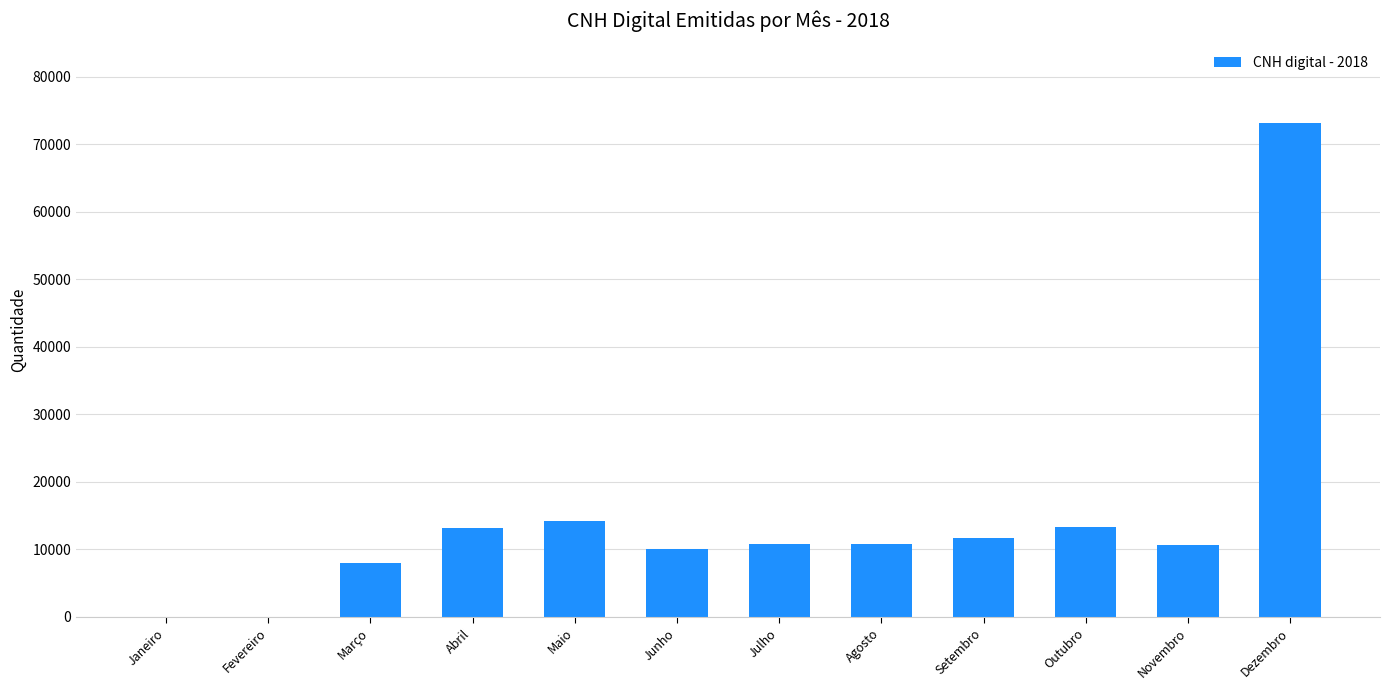

What is the average value?

14672